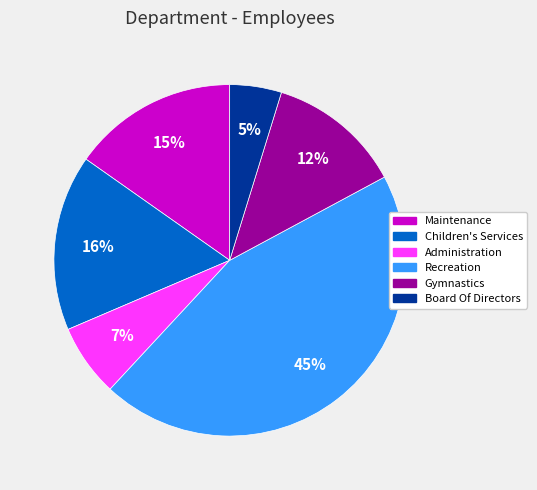

To the nearest percent, what is the difference between the largest and smallest slice percentages?

40%